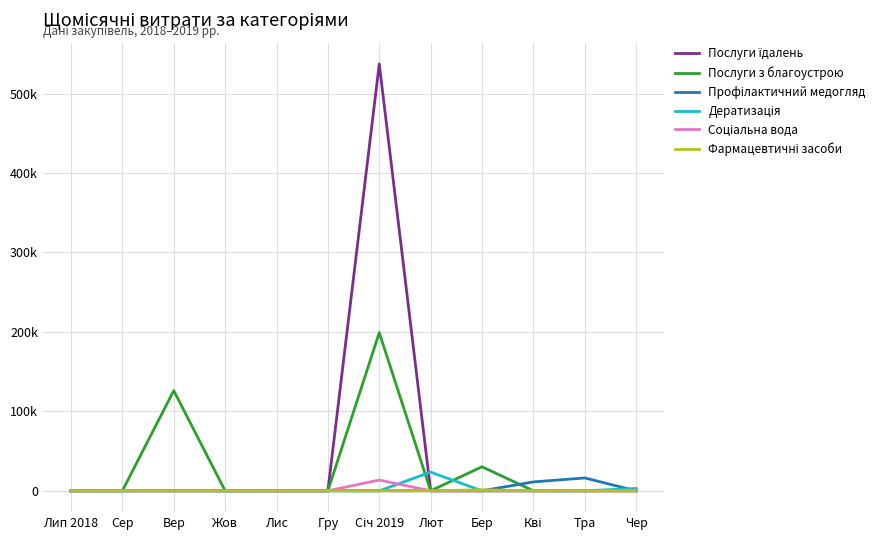

Is this an area chart (filled region under the line)?

No